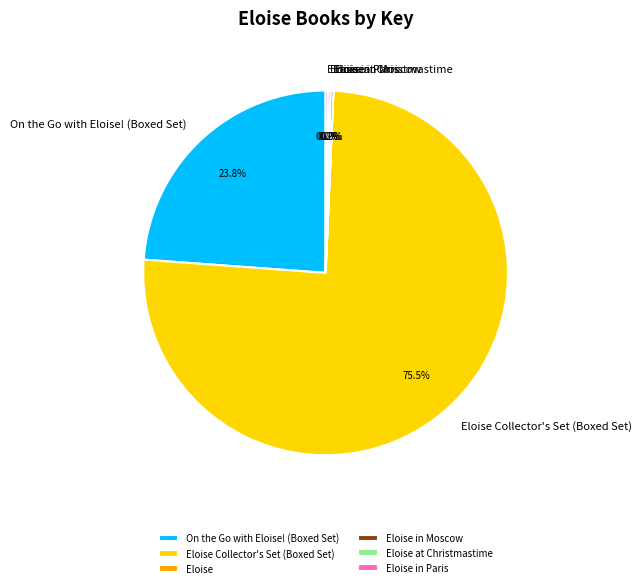

Does any single category account for the majority?

Yes